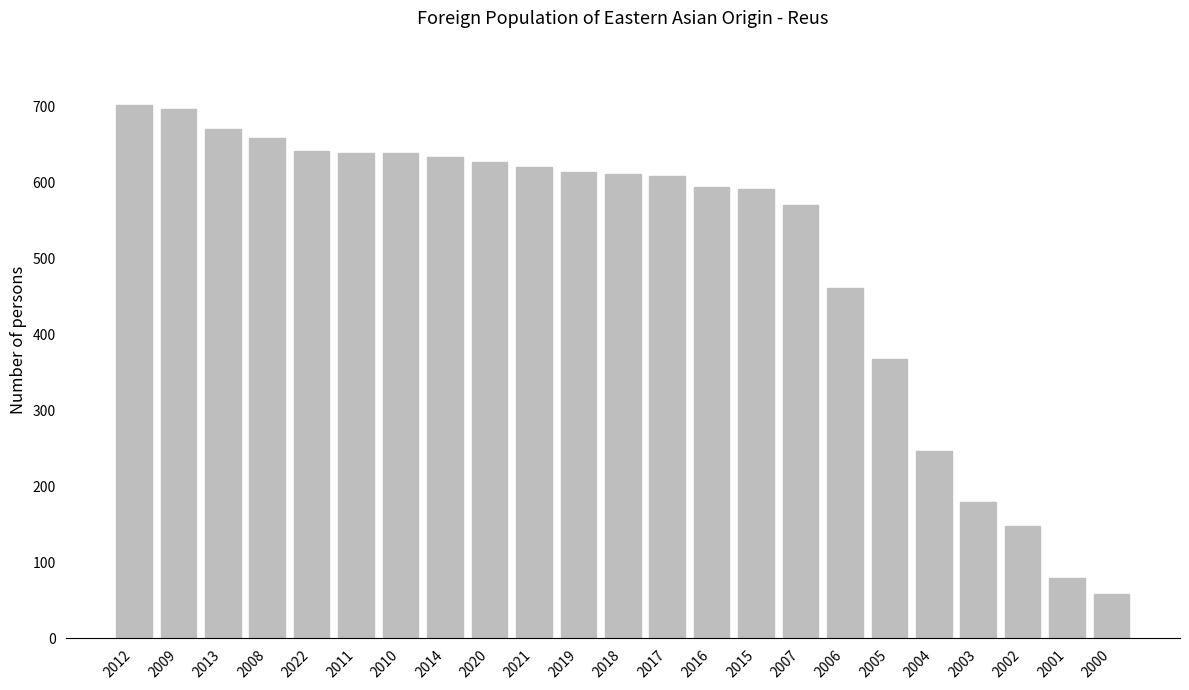

Count the number of data series in this chart.

1